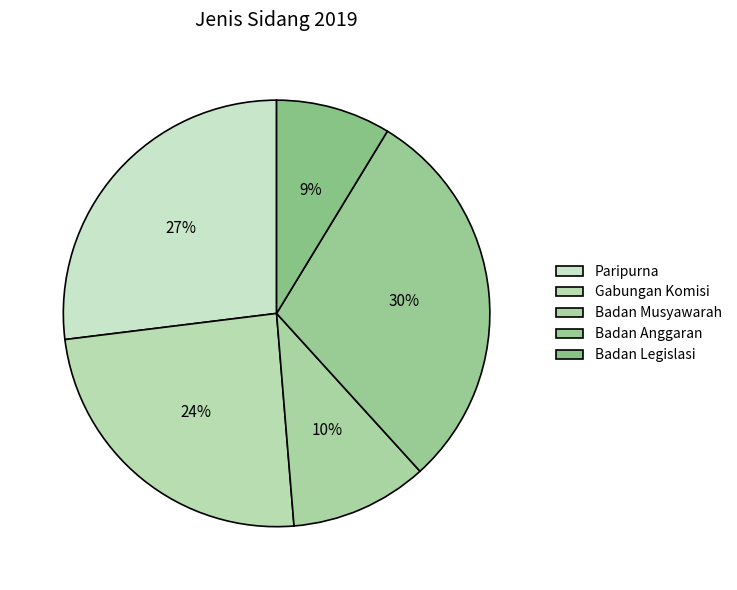

To the nearest percent, what portion does Badan Musyawarah represent?

10%